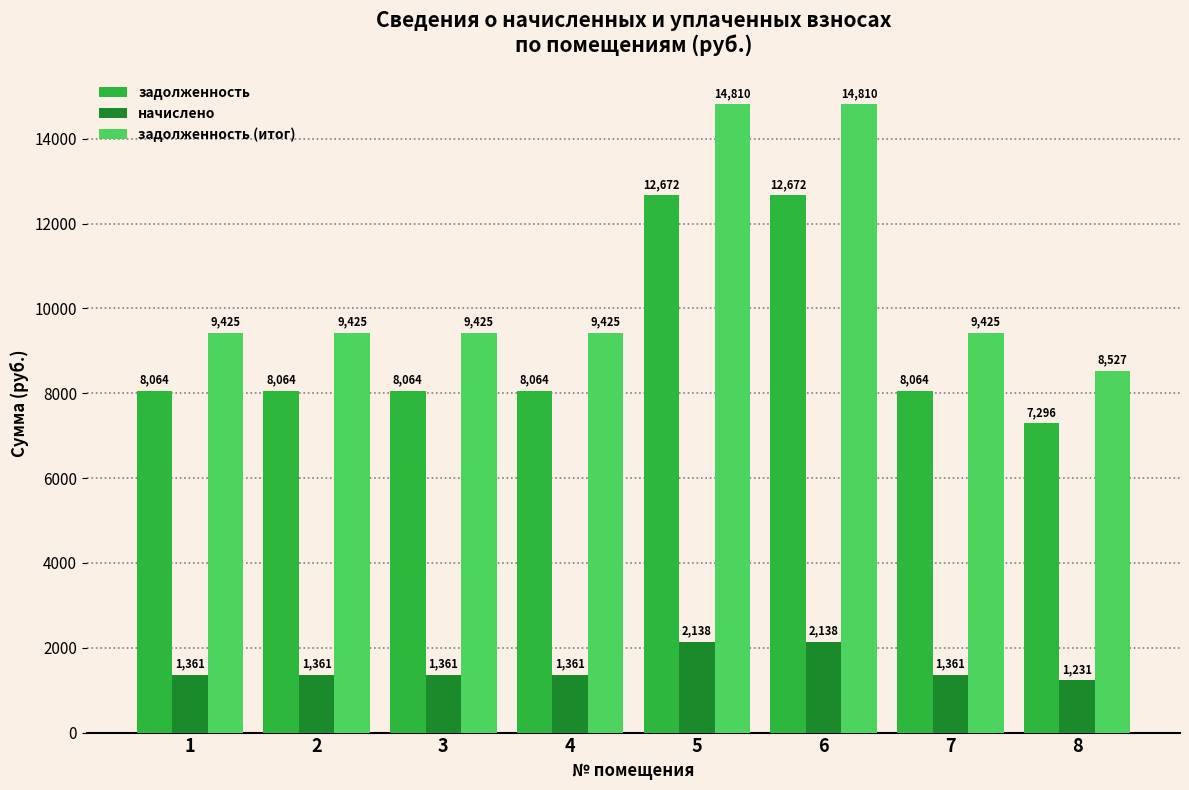

At how many categories does at least one series exceed 3290?

8